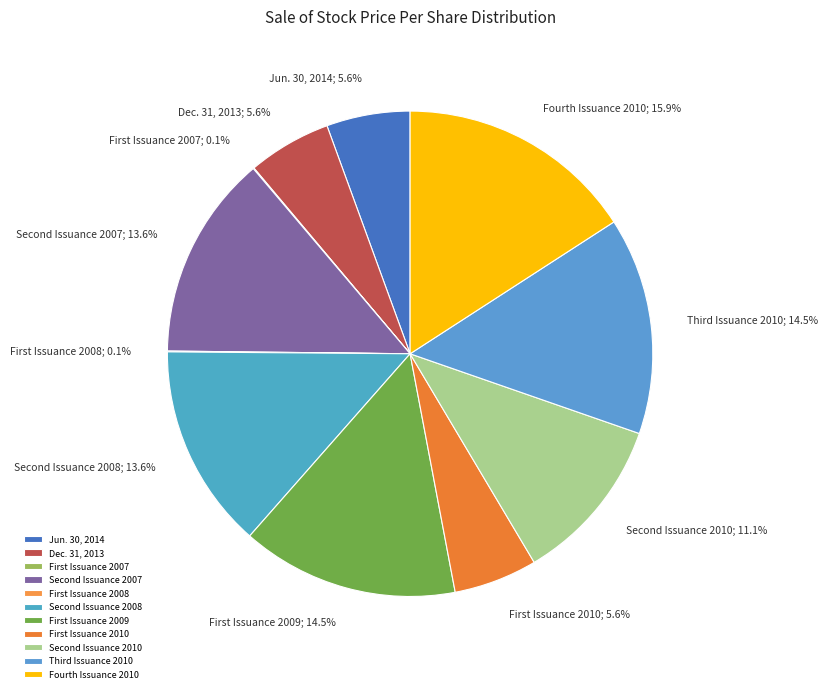

Which slice is the largest?

Fourth Issuance 2010